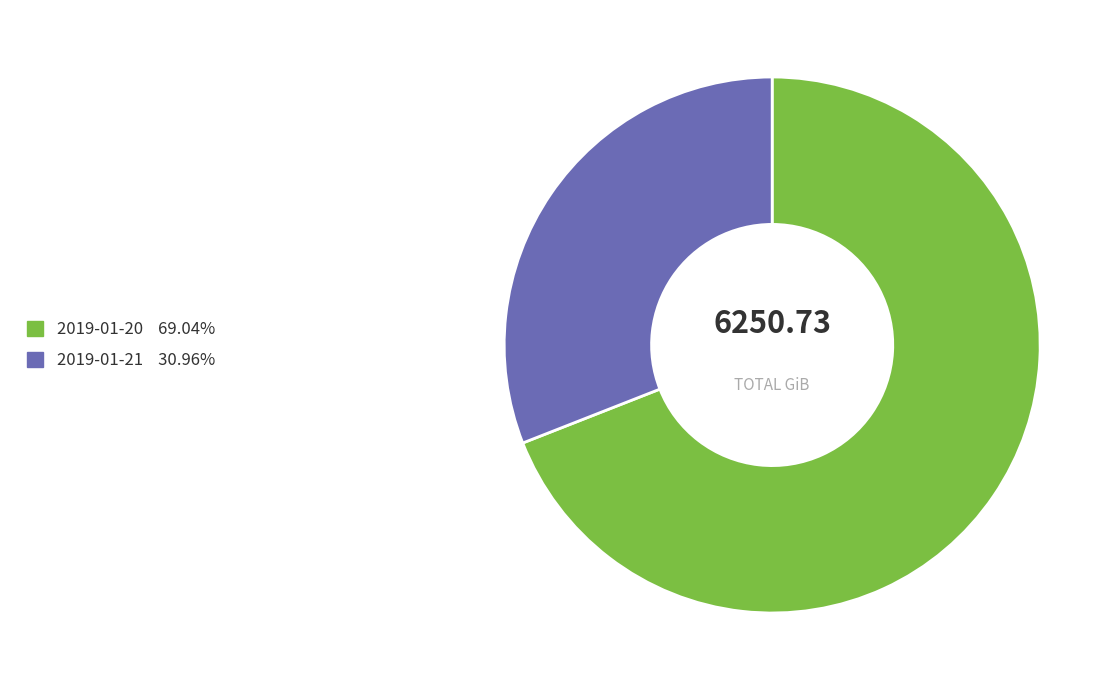

Is the sum of 2019-01-21 and 2019-01-20 greater than half?

Yes